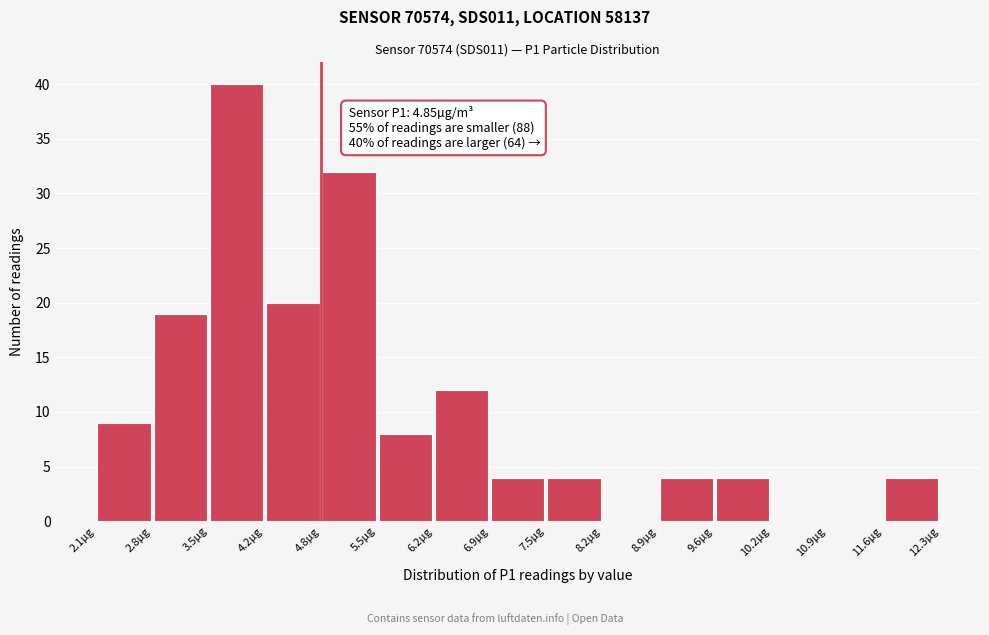

Which range on the x-axis has the tallest bar?

3.5 to 4.2